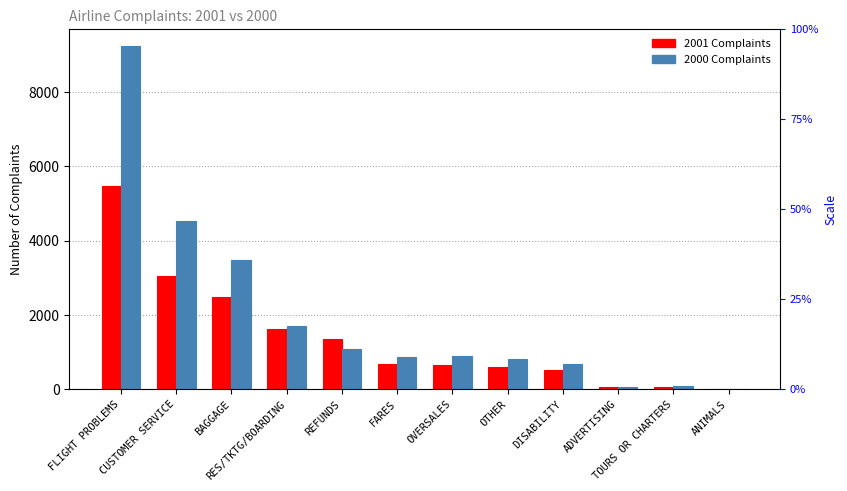

What is the highest value of the 2000 Complaints series?

9235